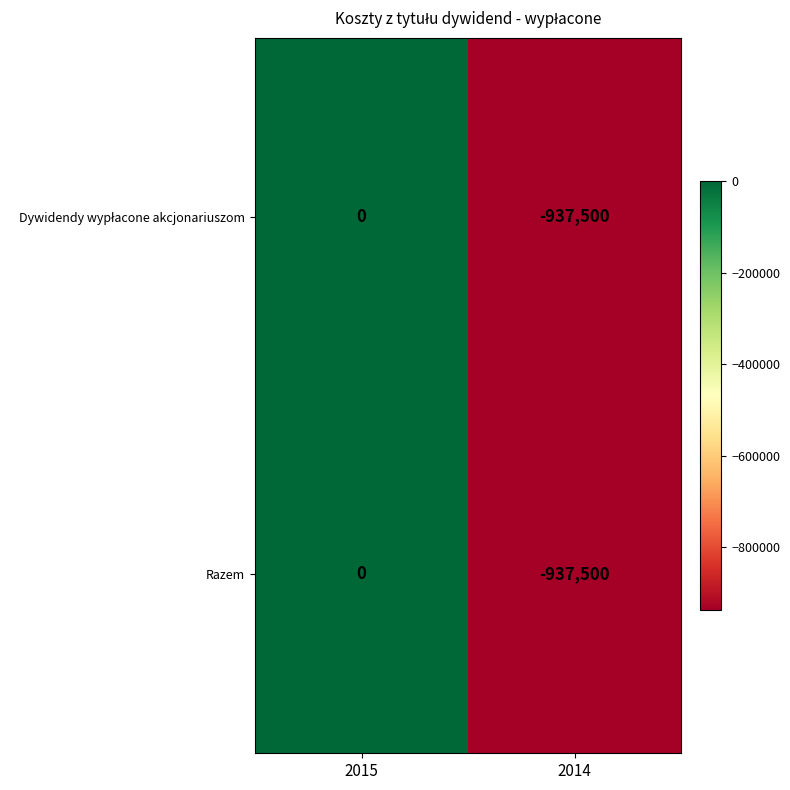

What is the smallest value displayed?

-937500